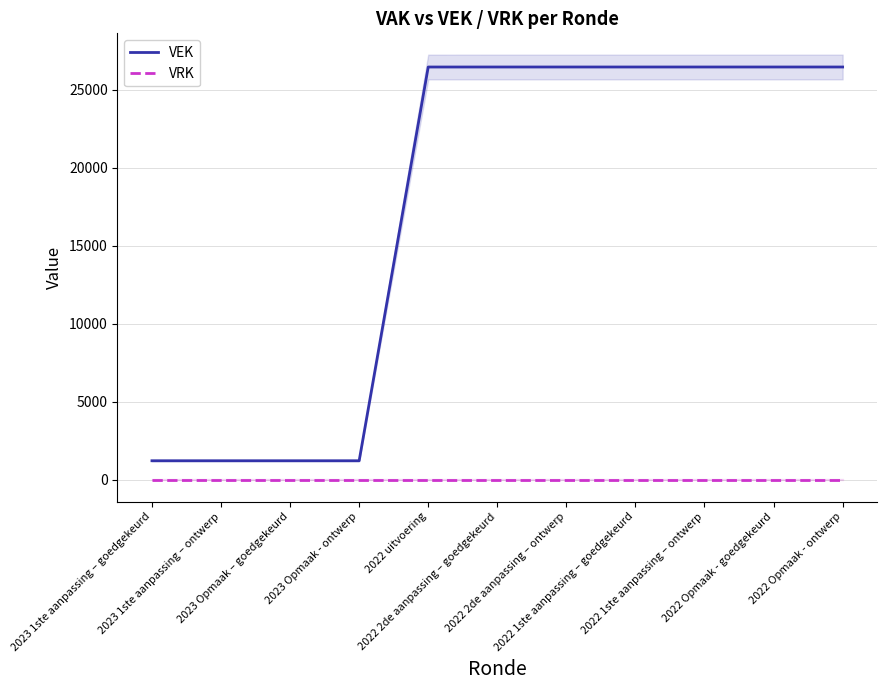

The value of VEK at 2023 Opmaak - ontwerp is 1707. True or false?

False